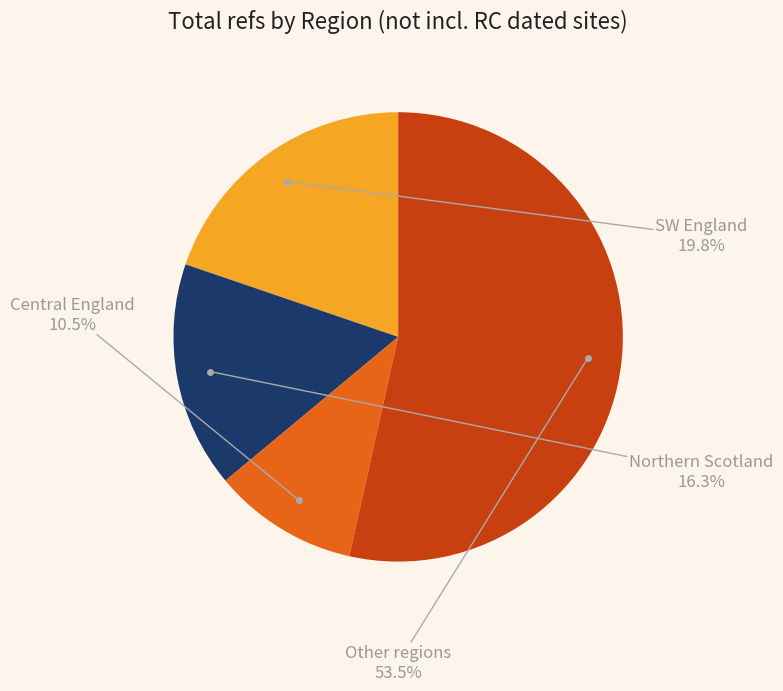

Does any single category account for the majority?

Yes